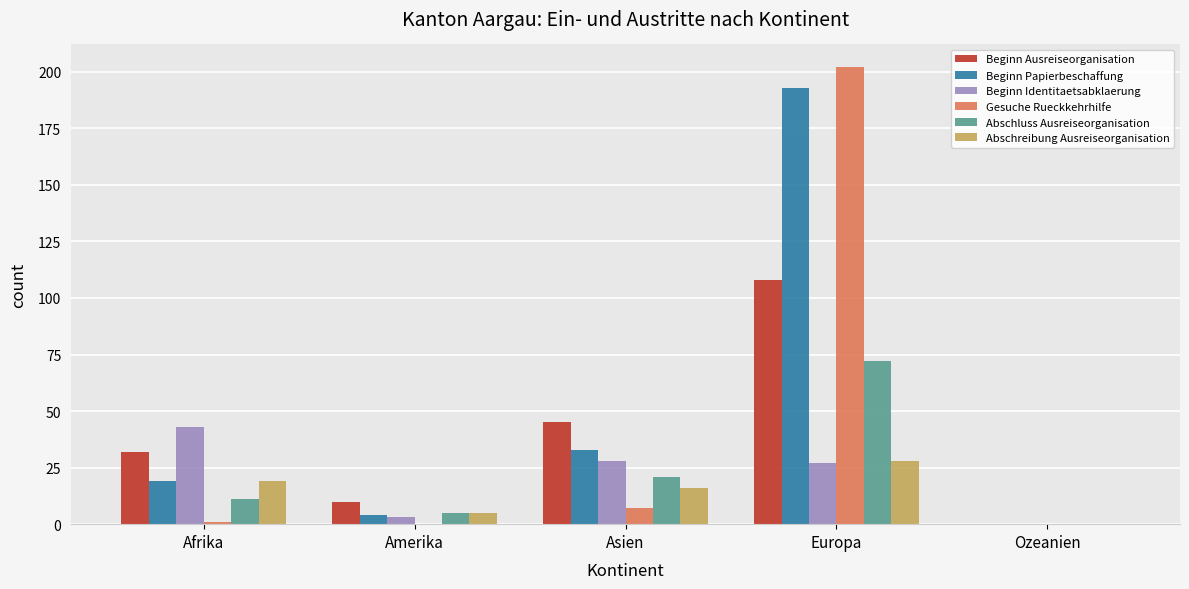

Between Asien and Ozeanien, which series saw the biggest shift?

Beginn Ausreiseorganisation